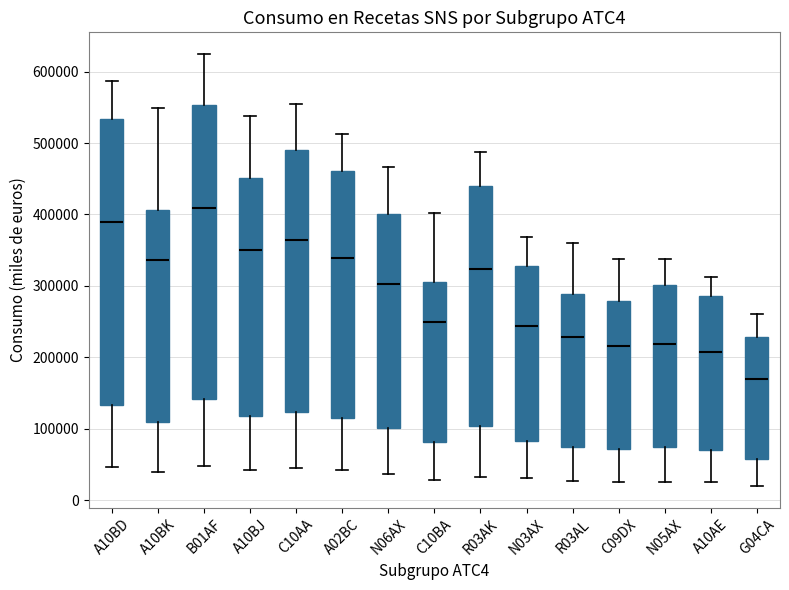

Reading left to right, read every box against the y-axis: the position of its median line, the range the box covers, and the ends of its whiskers. The values are not printed on the chart, so give them approximately, as read against the axis.

A10BD: median 390000, box 130000 to 530000, whiskers 50000 to 590000
A10BK: median 340000, box 110000 to 410000, whiskers 40000 to 550000
B01AF: median 410000, box 140000 to 550000, whiskers 50000 to 620000
A10BJ: median 350000, box 120000 to 450000, whiskers 40000 to 540000
C10AA: median 360000, box 120000 to 490000, whiskers 40000 to 550000
A02BC: median 340000, box 110000 to 460000, whiskers 40000 to 510000
N06AX: median 300000, box 100000 to 400000, whiskers 40000 to 470000
C10BA: median 250000, box 80000 to 310000, whiskers 30000 to 400000
R03AK: median 320000, box 100000 to 440000, whiskers 30000 to 490000
N03AX: median 240000, box 80000 to 330000, whiskers 30000 to 370000
R03AL: median 230000, box 80000 to 290000, whiskers 30000 to 360000
C09DX: median 220000, box 70000 to 280000, whiskers 30000 to 340000
N05AX: median 220000, box 70000 to 300000, whiskers 30000 to 340000
A10AE: median 210000, box 70000 to 290000, whiskers 30000 to 310000
G04CA: median 170000, box 60000 to 230000, whiskers 20000 to 260000